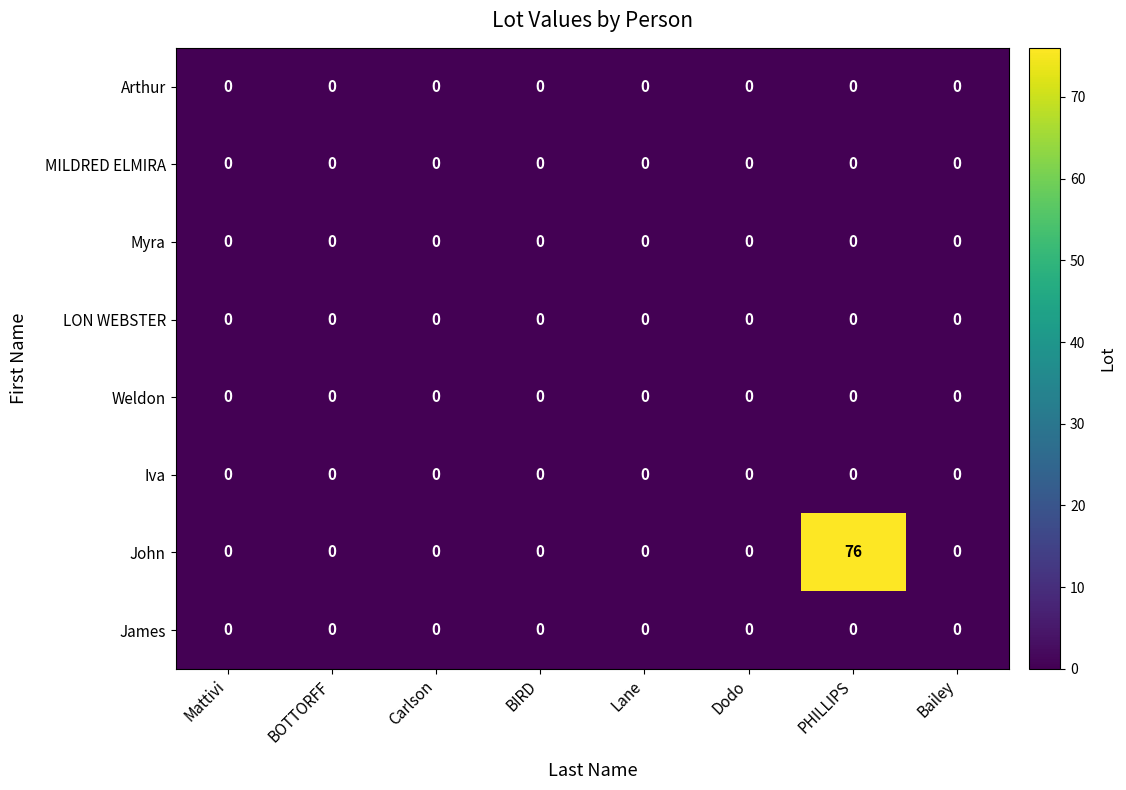

Which series has the widest spread of values?

John